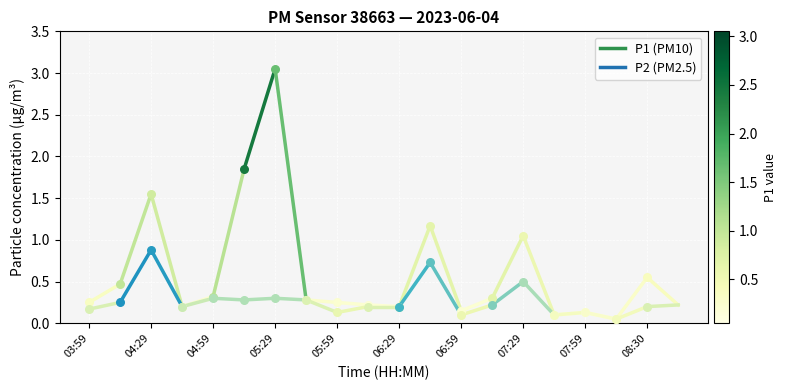

Which series has the largest total across all categories?

P1